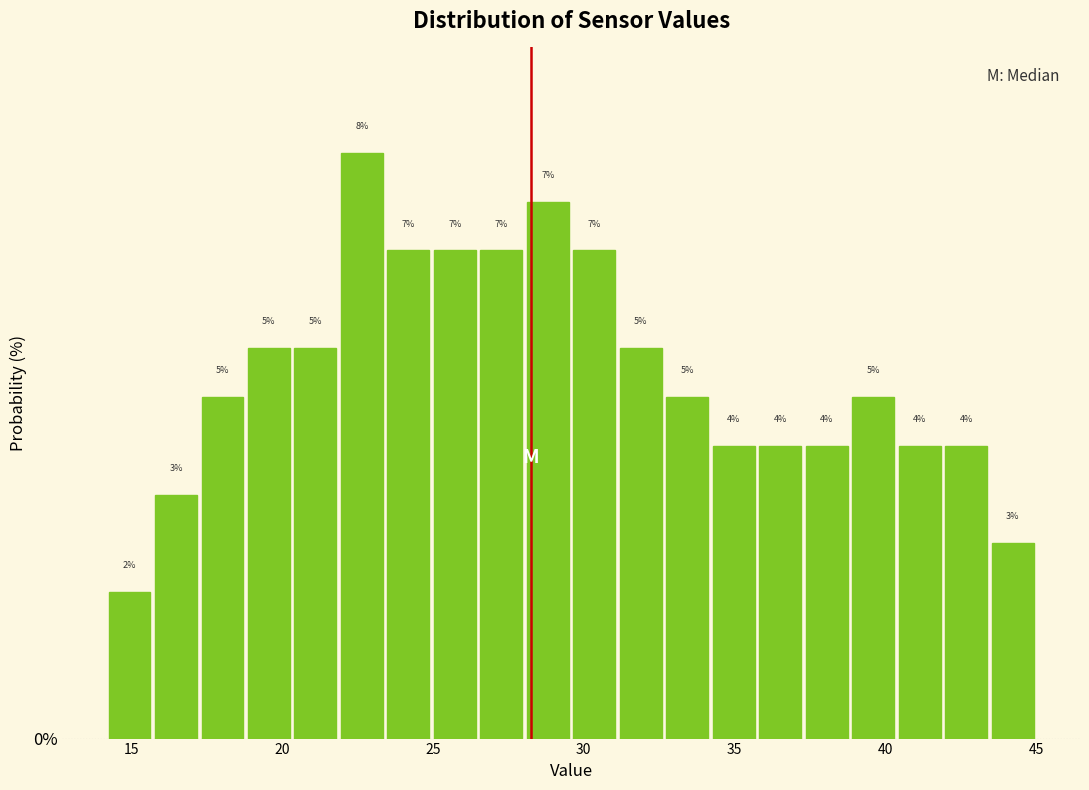

Around what value on the x-axis is the tallest bar? Give the approximate position of its centre, as read against the axis.

22.5